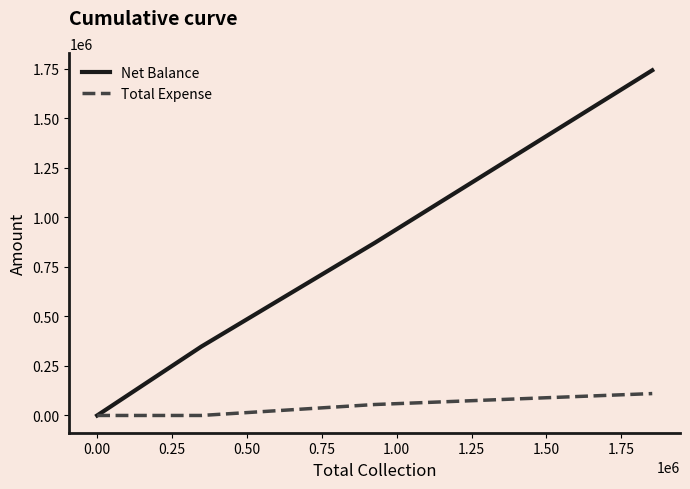

What is the average value of the Net Balance series?

493689